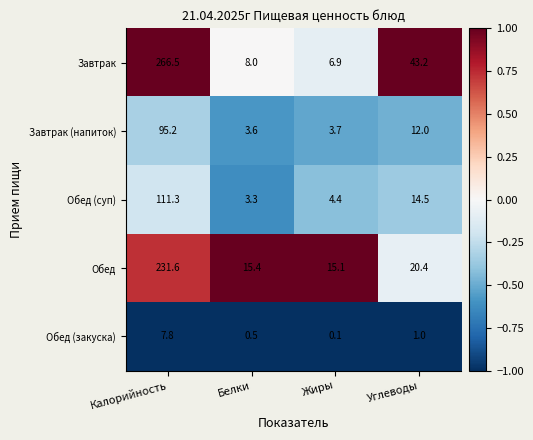

At which category does the chart reach its peak across all series?

Калорийность